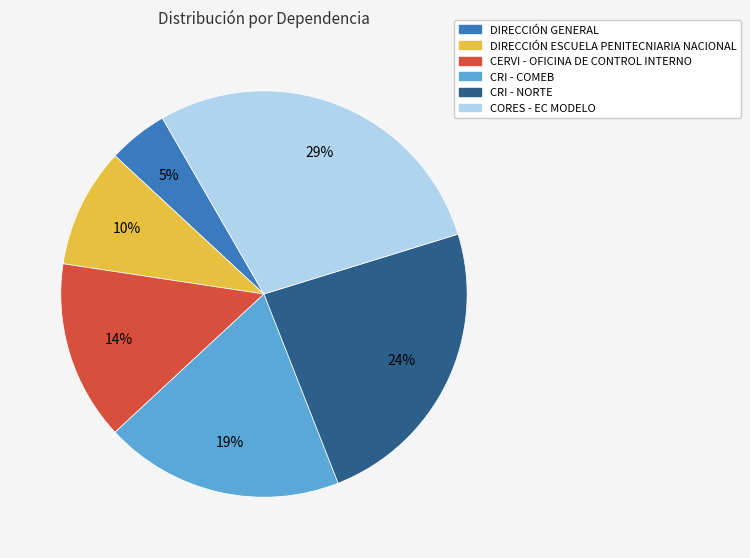

Rank the categories by value from highest to lowest.

CORES - EC MODELO, CRI - NORTE, CRI - COMEB, CERVI - OFICINA DE CONTROL INTERNO, DIRECCIÓN ESCUELA PENITECNIARIA NACIONAL, DIRECCIÓN GENERAL